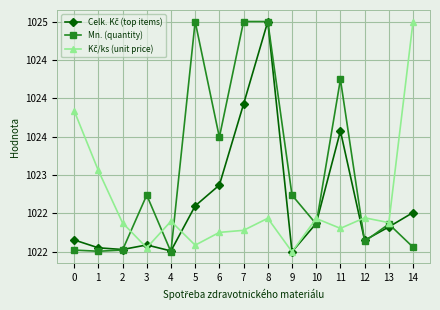

How many interior local valleys does the Mn. (quantity) series have?

5